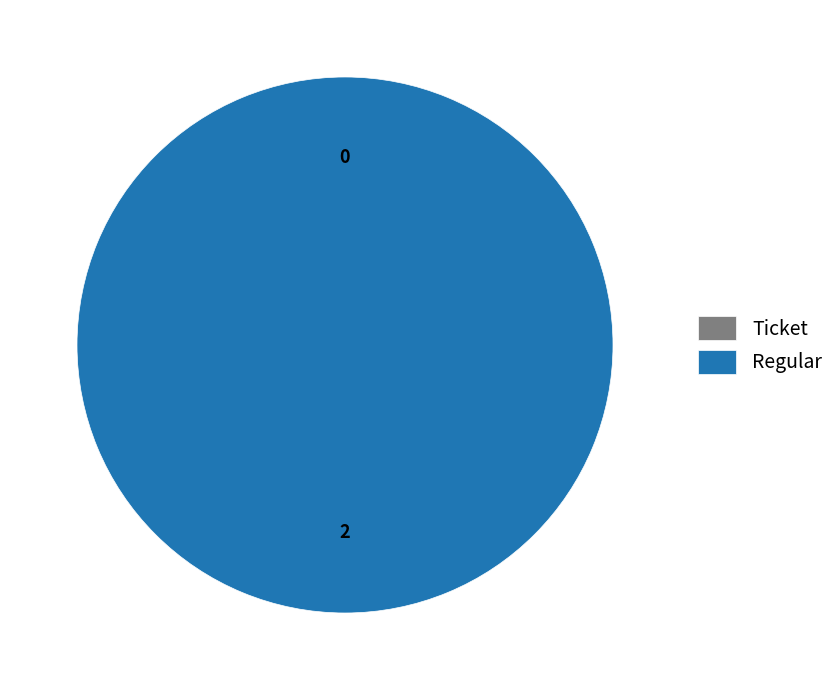

Does Regular represent more than half of the total?

Yes